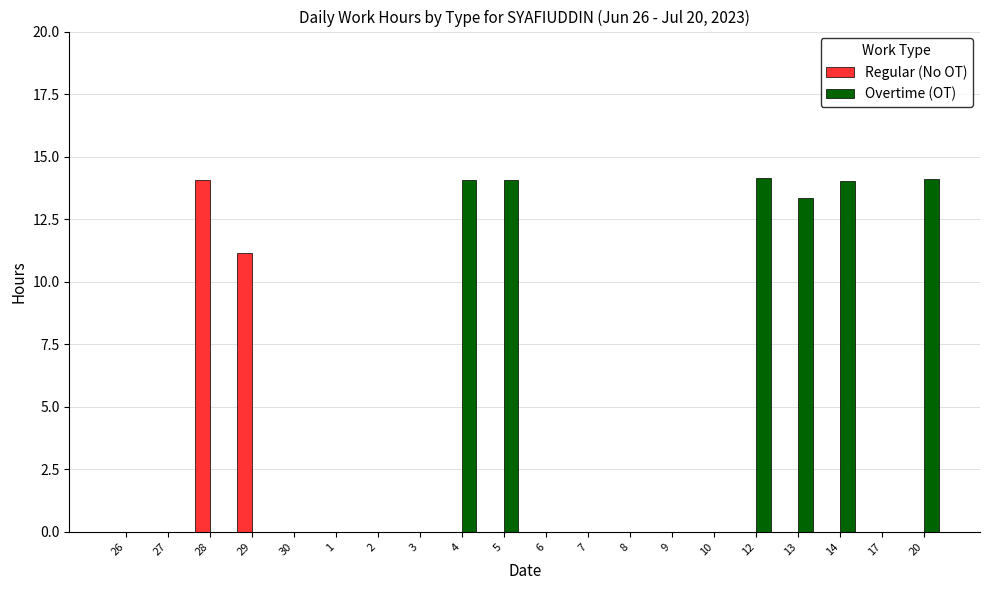

Between 26 and 28, which series saw the biggest shift?

Regular (No OT)